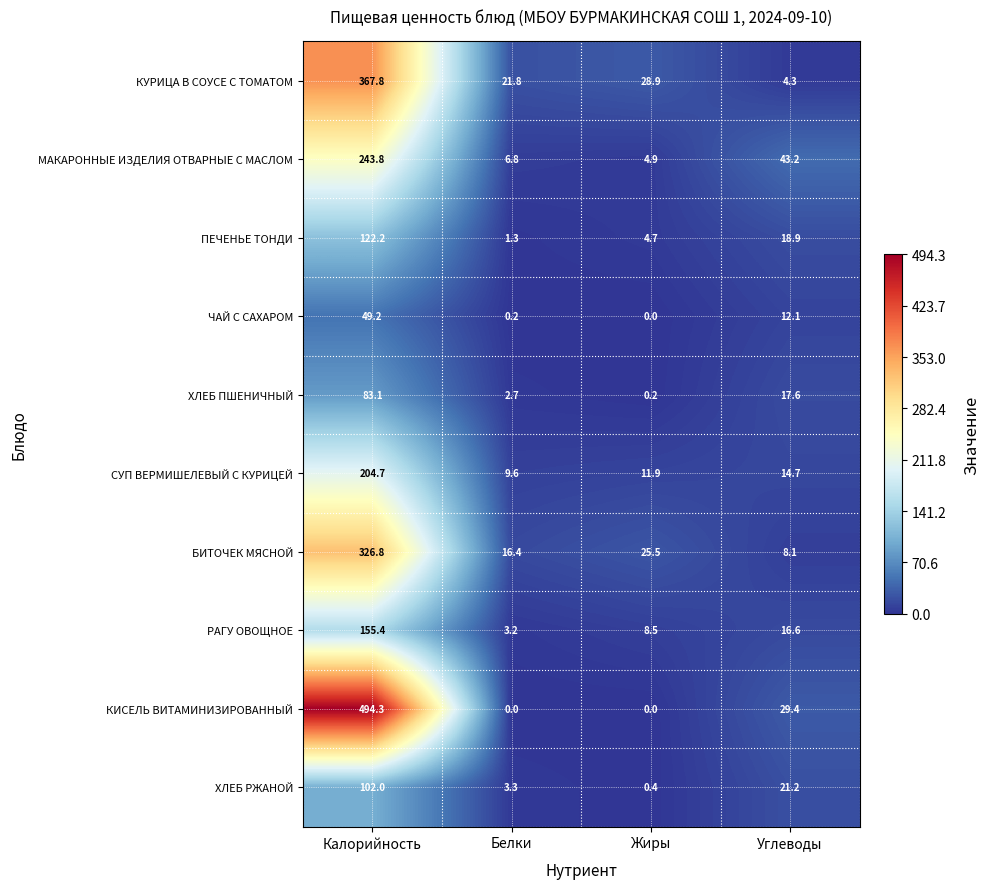

What is the sum of all КИСЕЛЬ ВИТАМИНИЗИРОВАННЫЙ values?

523.7